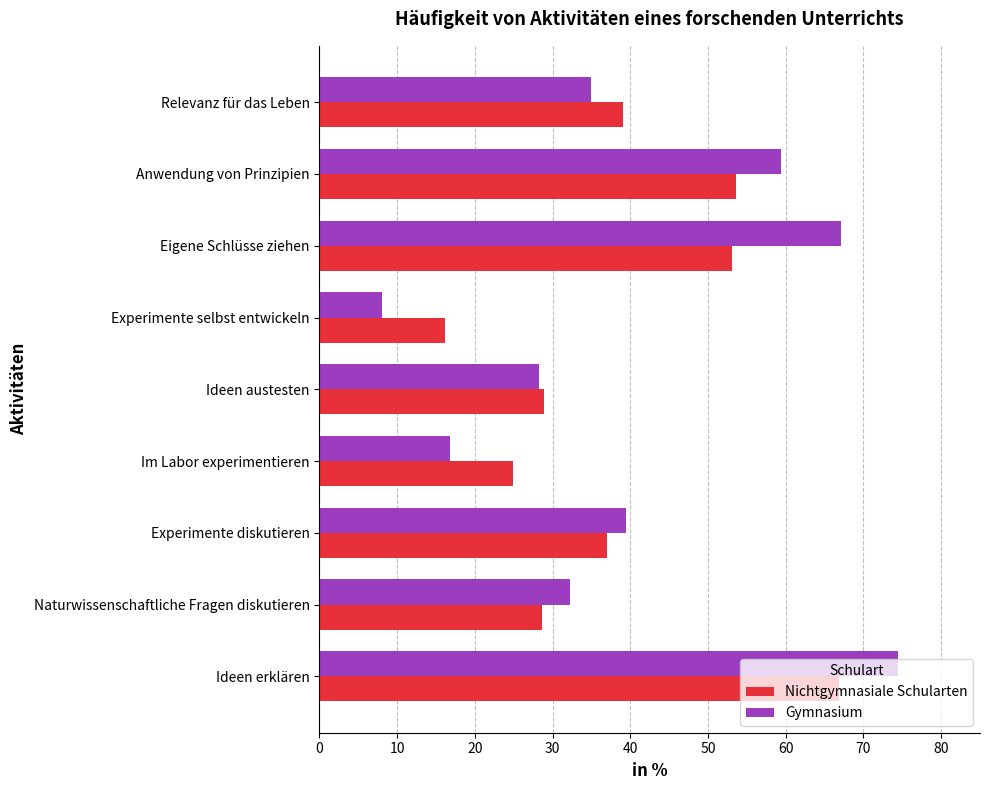

List the series in order of their overall mean, lowest first.

Nichtgymnasiale Schularten, Gymnasium